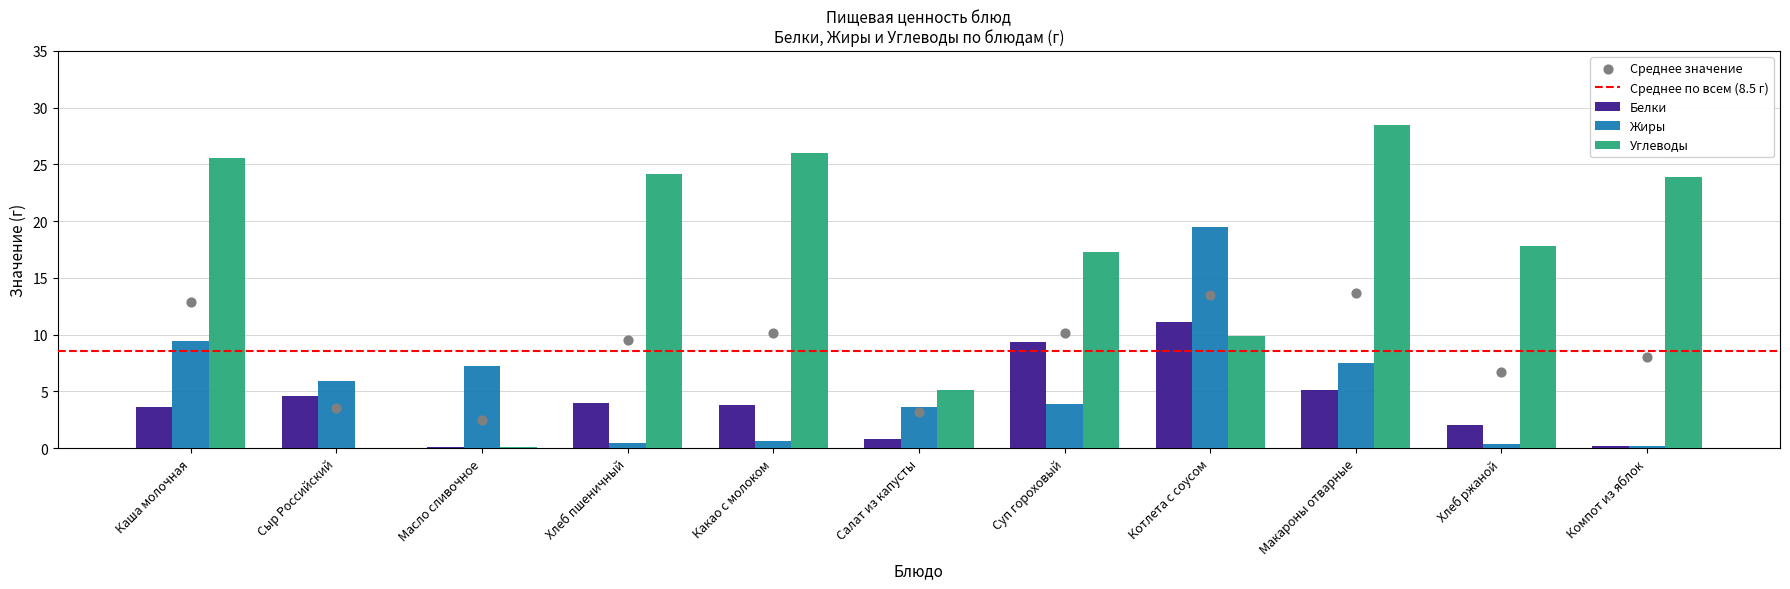

Is the value of Белки at Какао с молоком greater than the value of Углеводы at Хлеб ржаной?

No